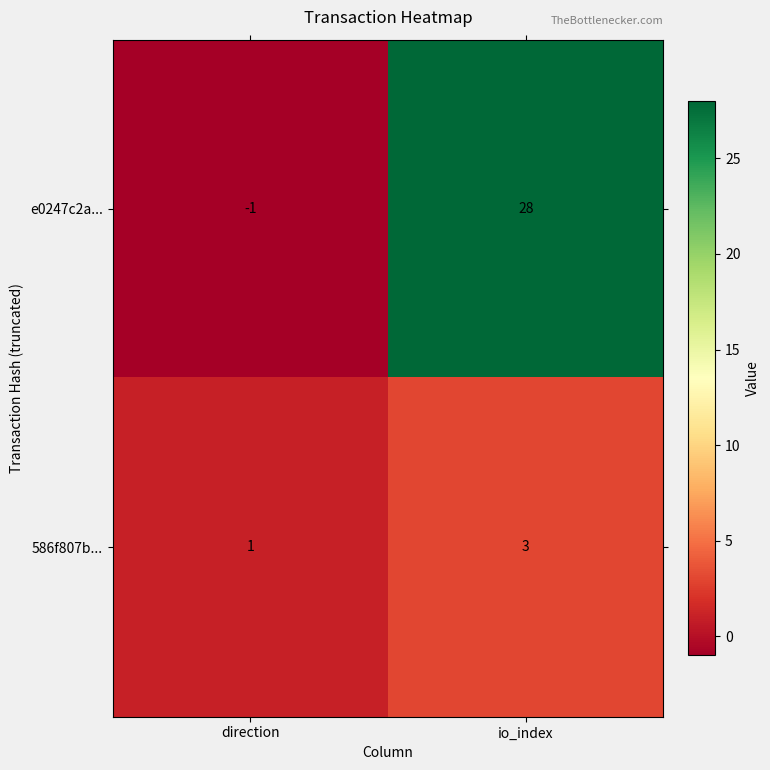

What is the greatest value displayed?

28